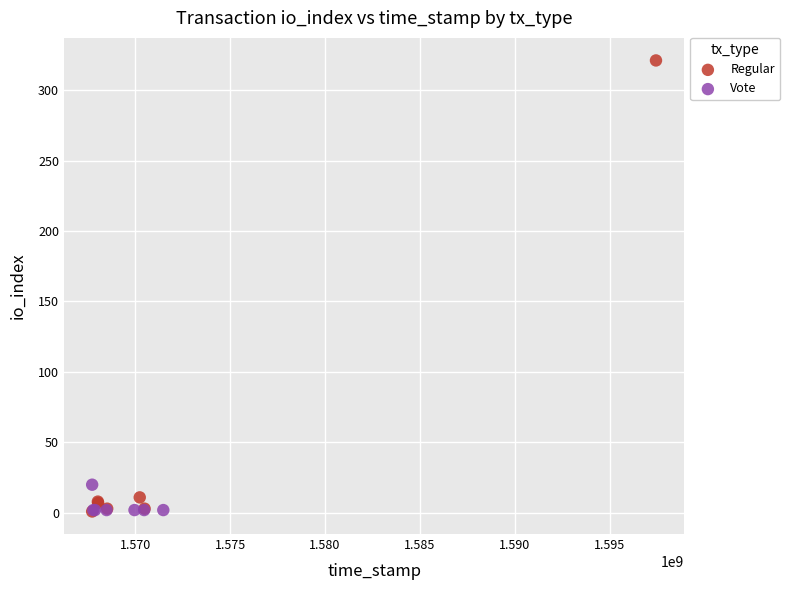

Which series reaches the maximum Y coordinate?

Regular